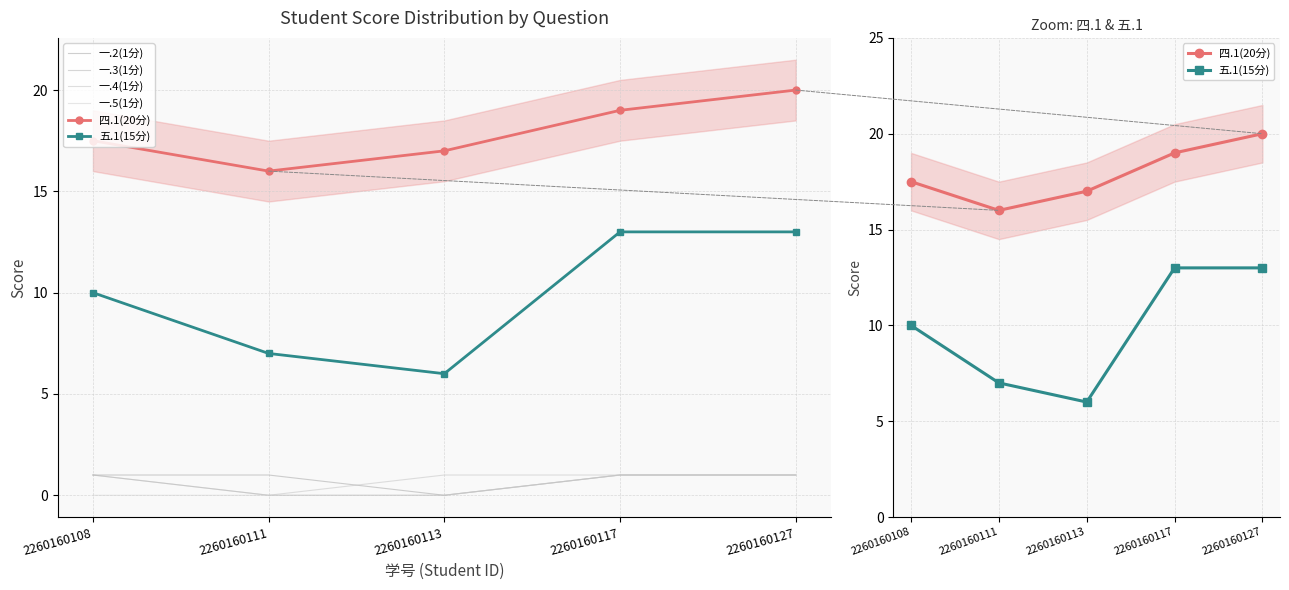

Is the value of 四.1(20分) at 2260160108 greater than the value of 一.2(1分) at 2260160113?

Yes